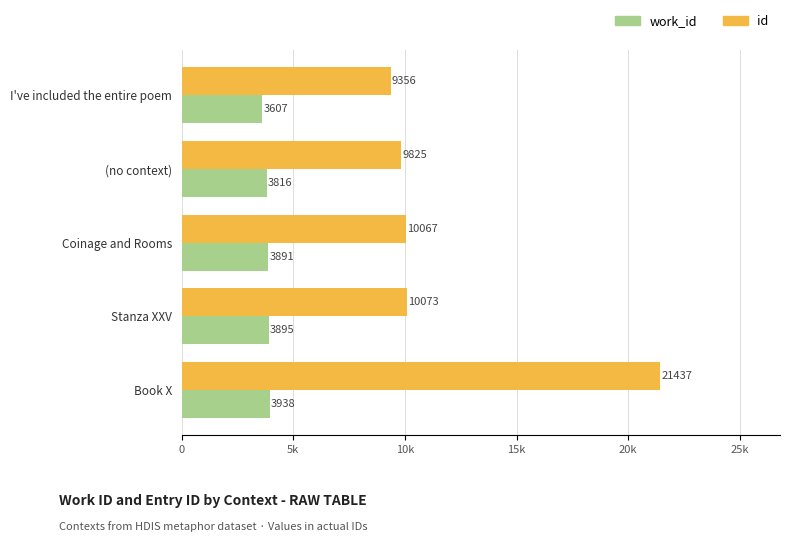

What are all the series names shown in the legend?

work_id, id